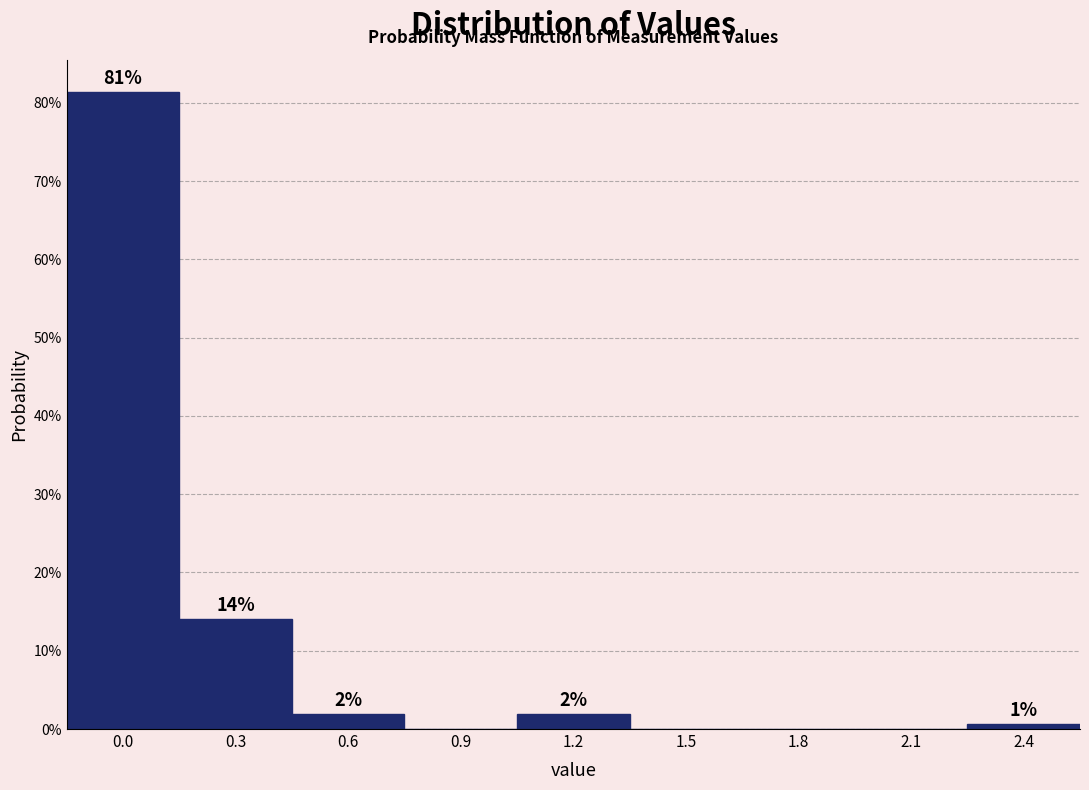

Are the bars horizontal?

No